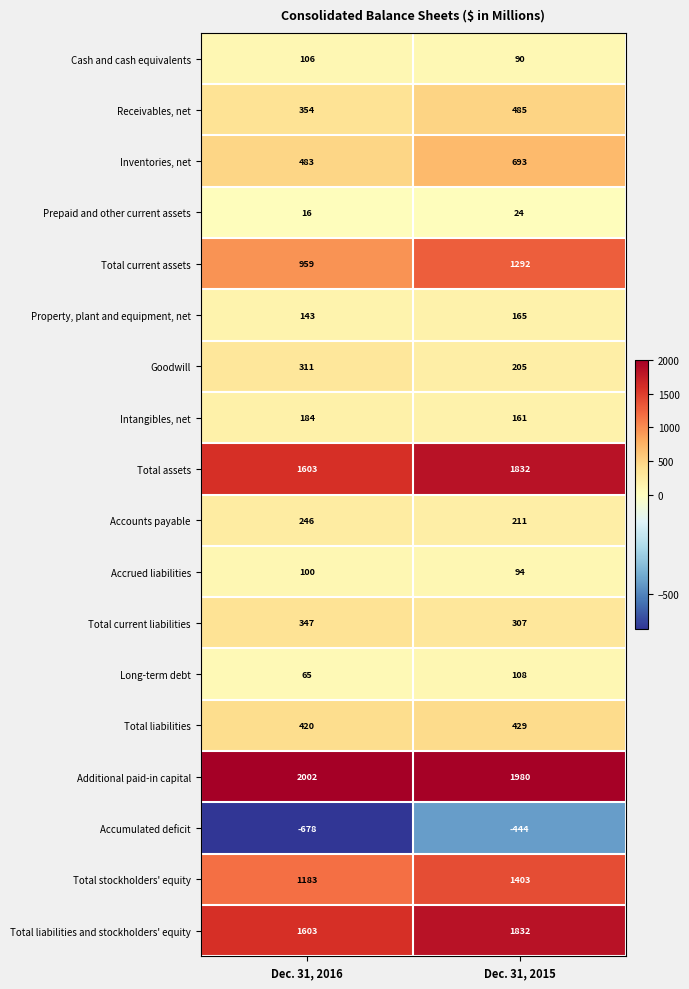

How many distinct data groups are displayed?

18